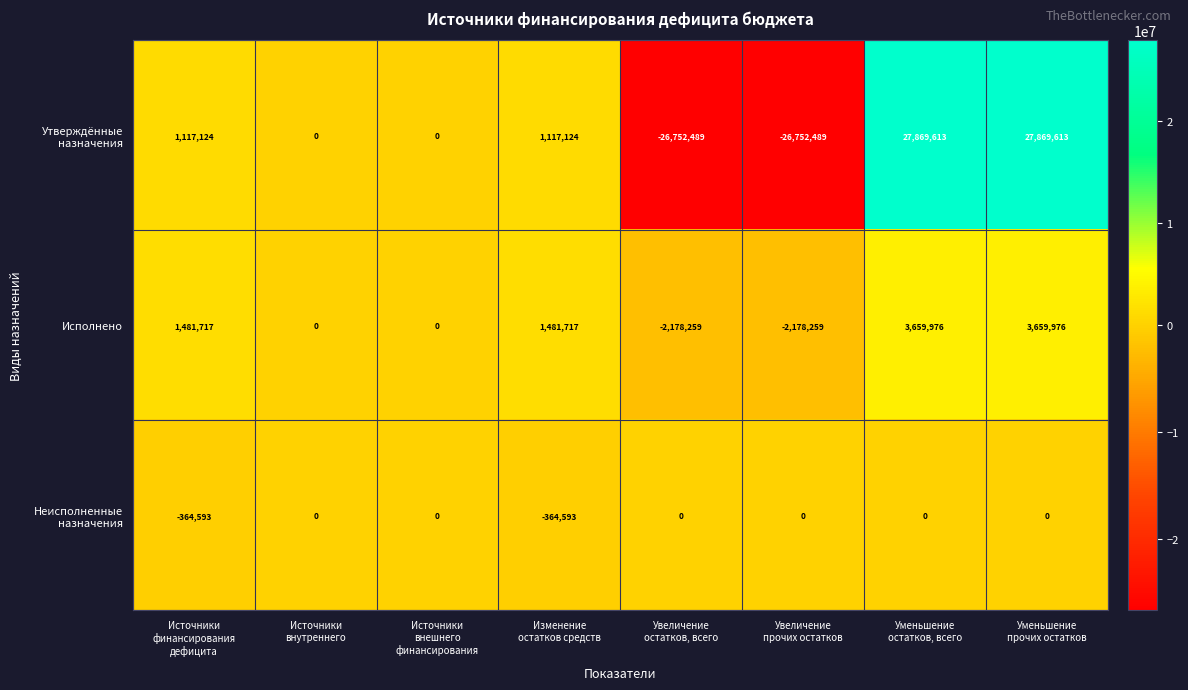

How many Исполнено values are between 0 and 3659976?

6